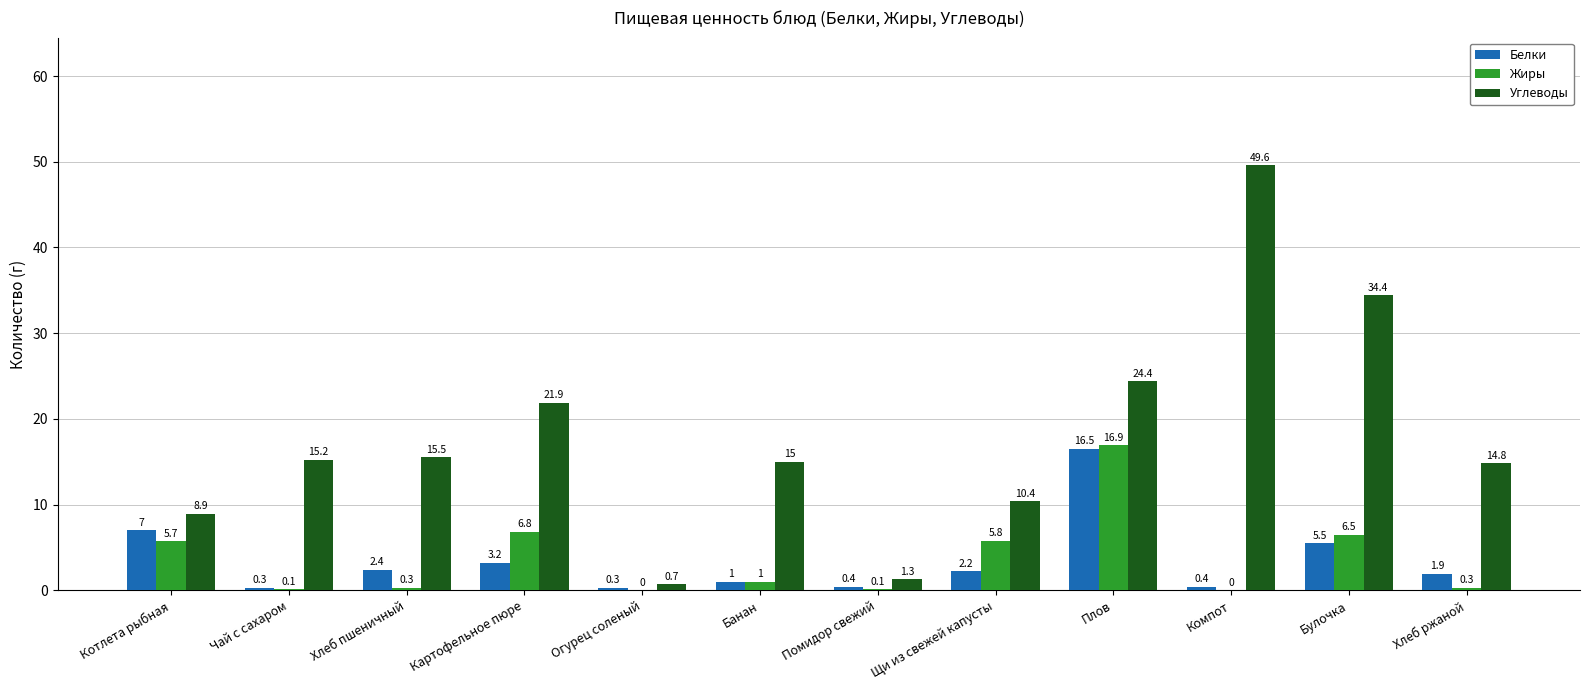

Between Булочка and Хлеб ржаной, which series saw the biggest shift?

Углеводы